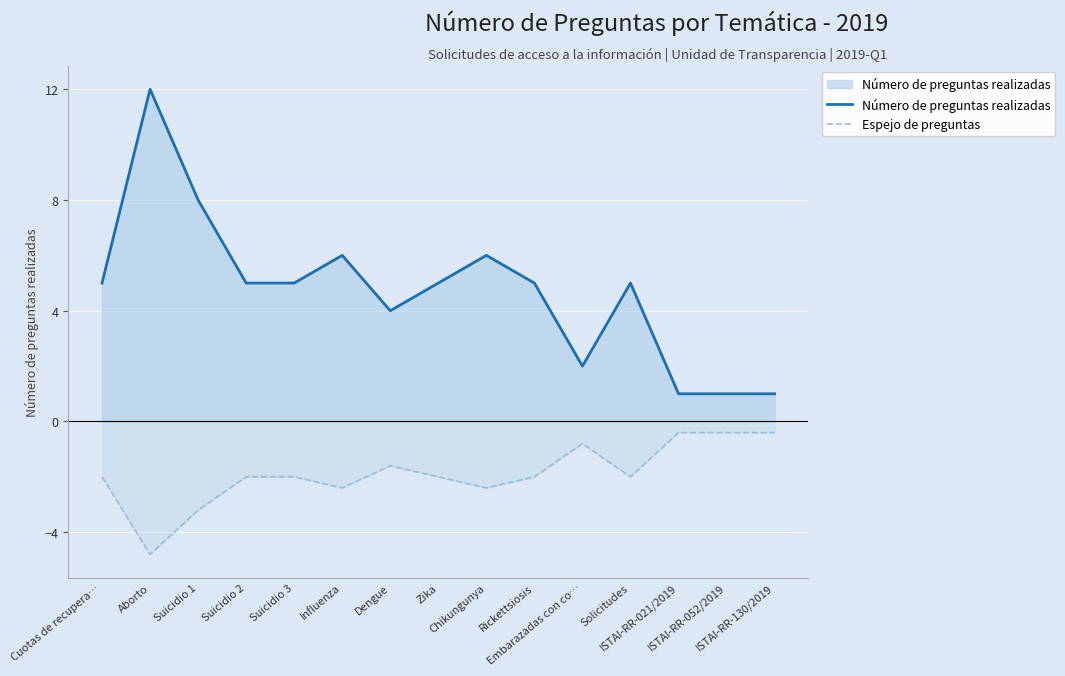

The Espejo de preguntas series shows -0.7 at Suicidio 3. True or false?

False